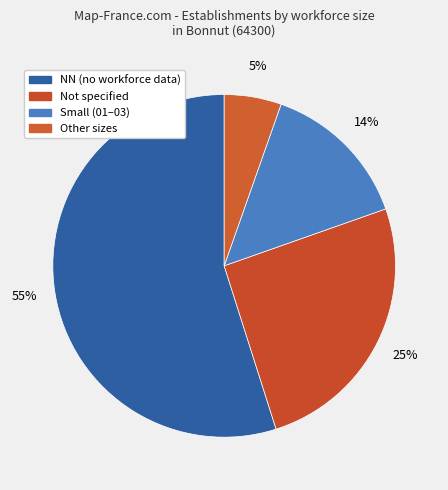

How many segments does this pie chart have?

4